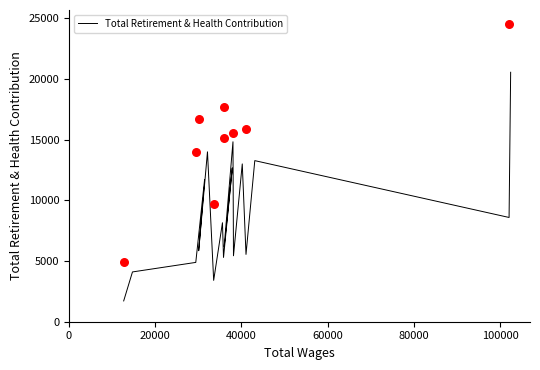

Approximately how many times larger is the value at 102080.0 compared to 12679.0?

5.0